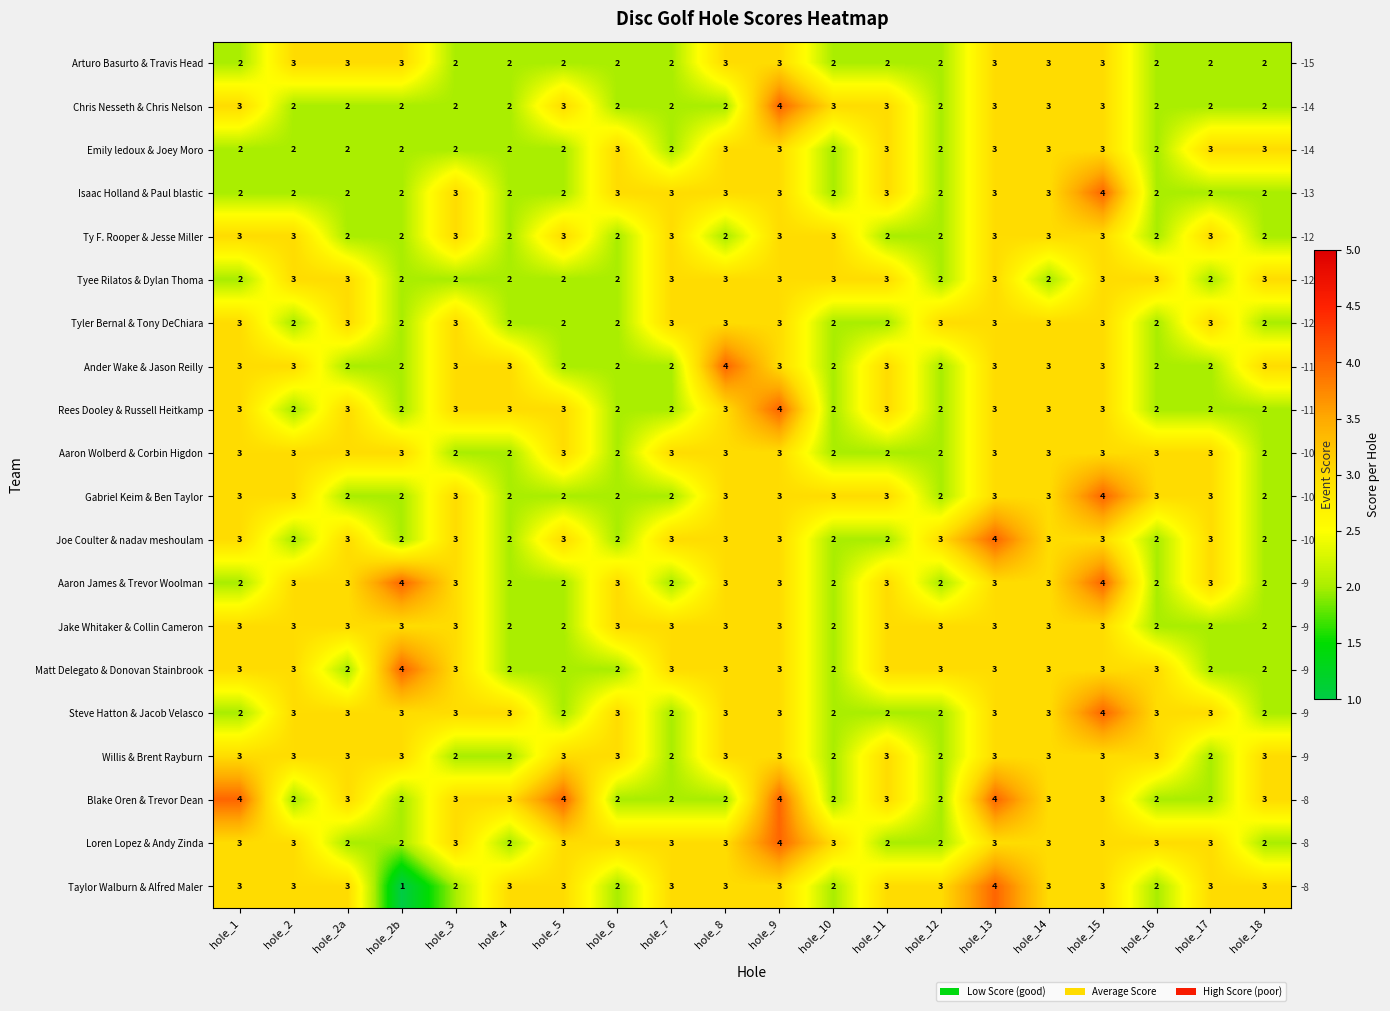

Count the Aaron James & Trevor Woolman values in the range 2 to 3.

18